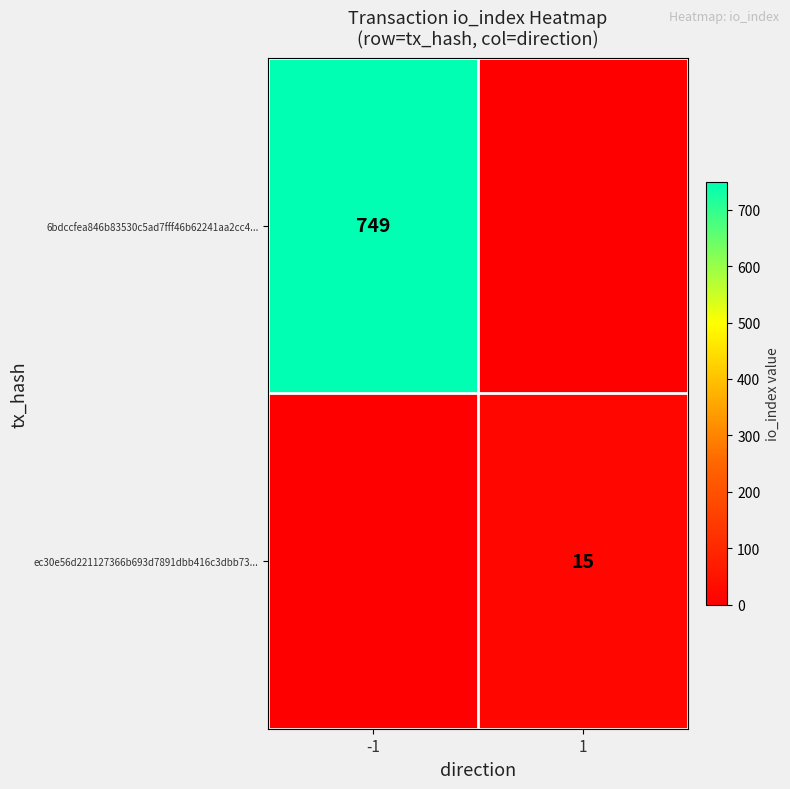

The 6bdccfea846b83530c5ad7fff46b62241aa2cc4... series shows 1232 at -1. True or false?

False